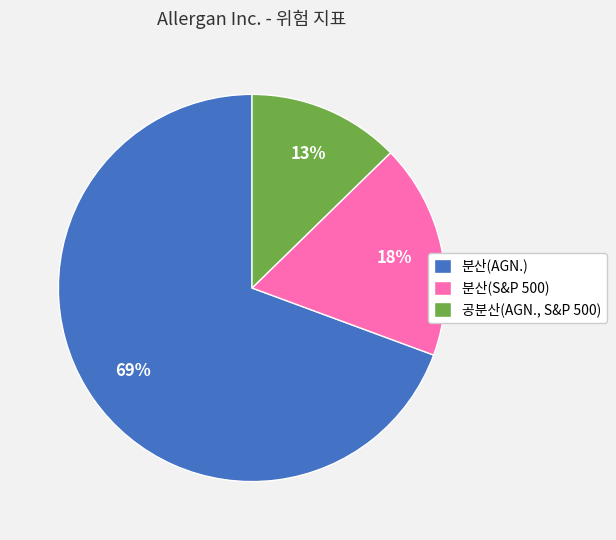

Is the sum of 분산(AGN.) and 분산(S&P 500) greater than half?

Yes